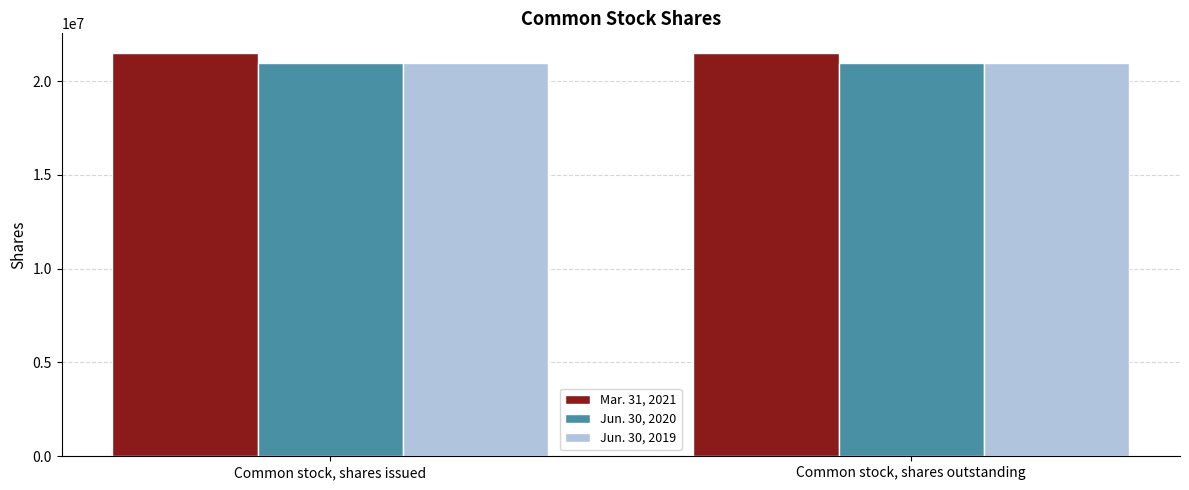

What is the lowest value of the Jun. 30, 2020 series?

20943846